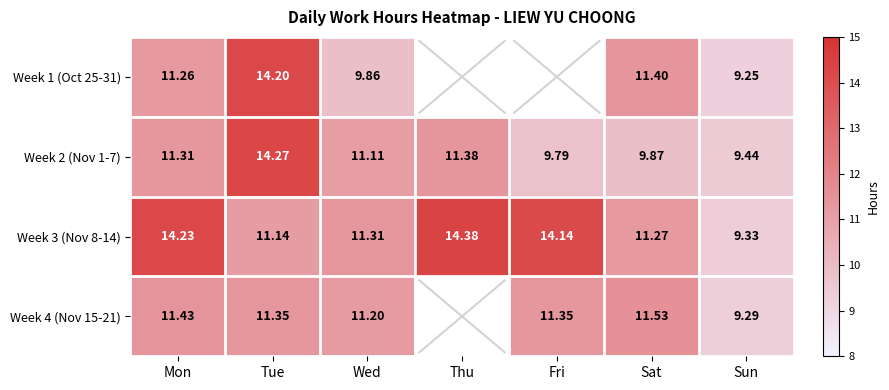

True or false: Week 3 (Nov 8-14) has a value of 14.2 at Mon.

True